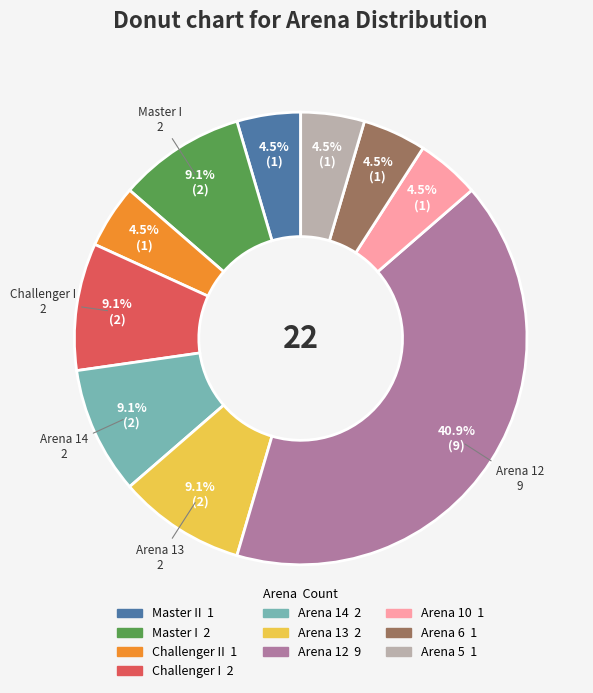

Is there any slice that represents more than half of the pie?

No